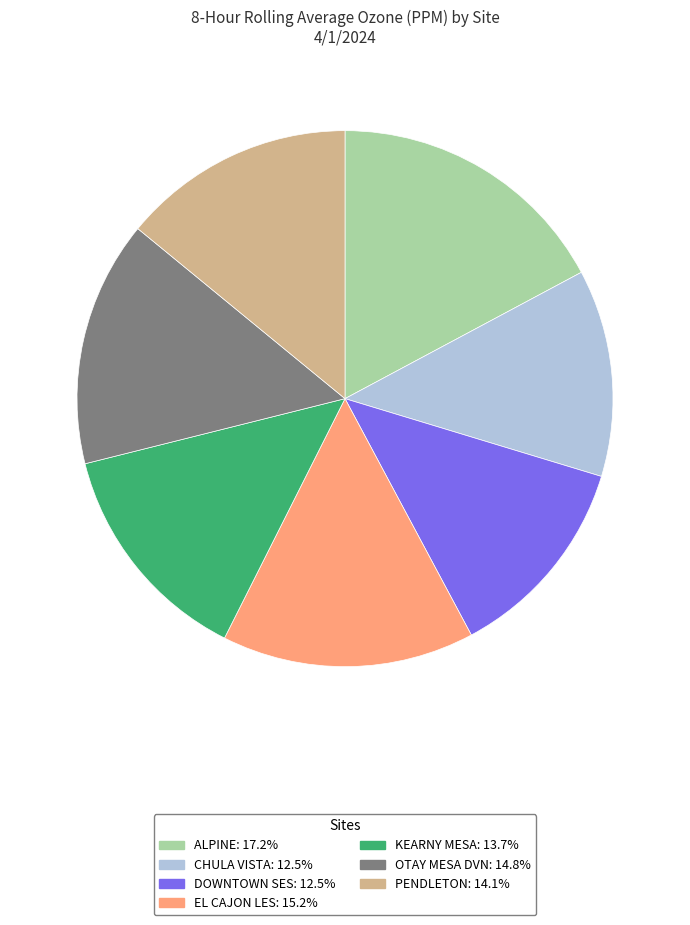

What is the largest slice in the pie chart?

ALPINE